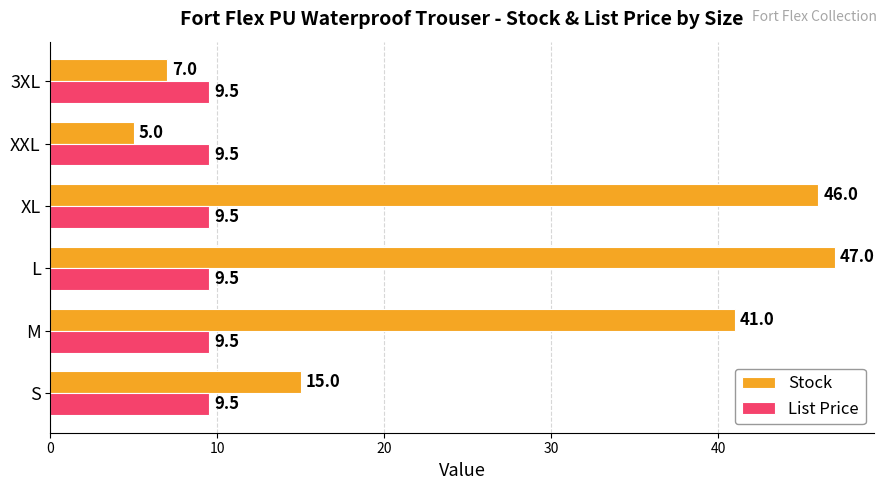

List the series in order of their peak value, highest first.

Stock, List Price